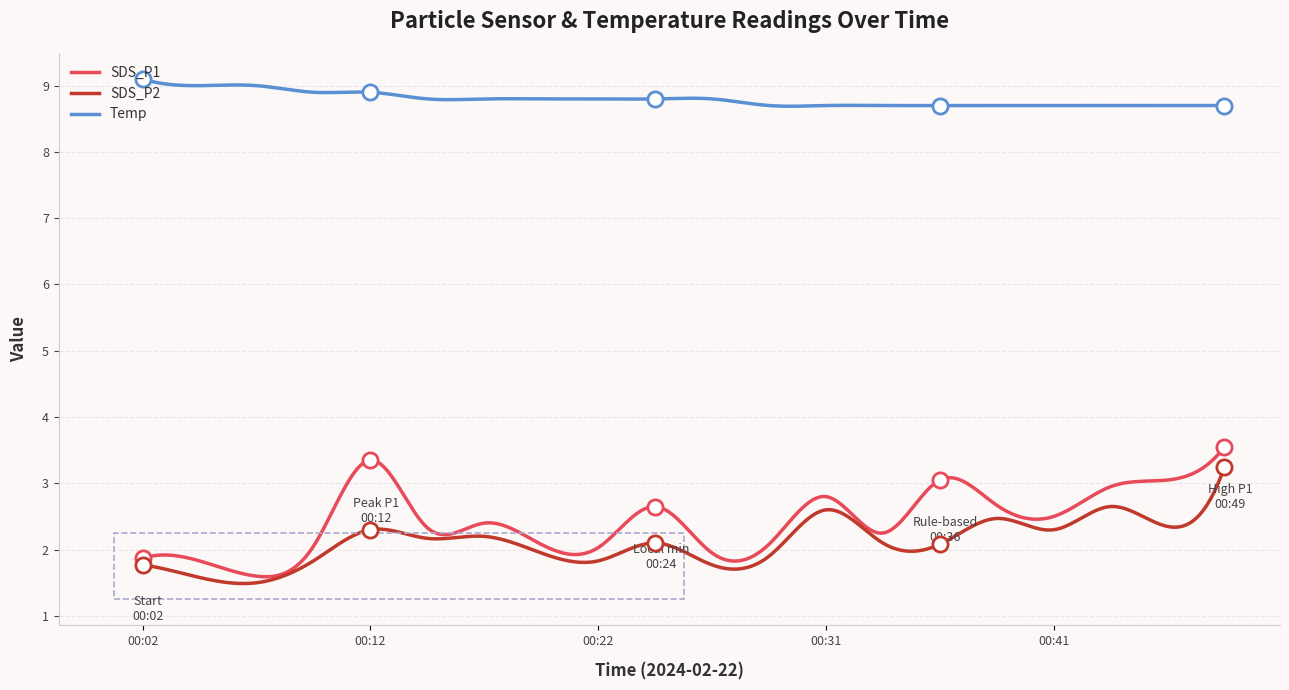

What are all the series names shown in the legend?

SDS_P1, SDS_P2, Temp